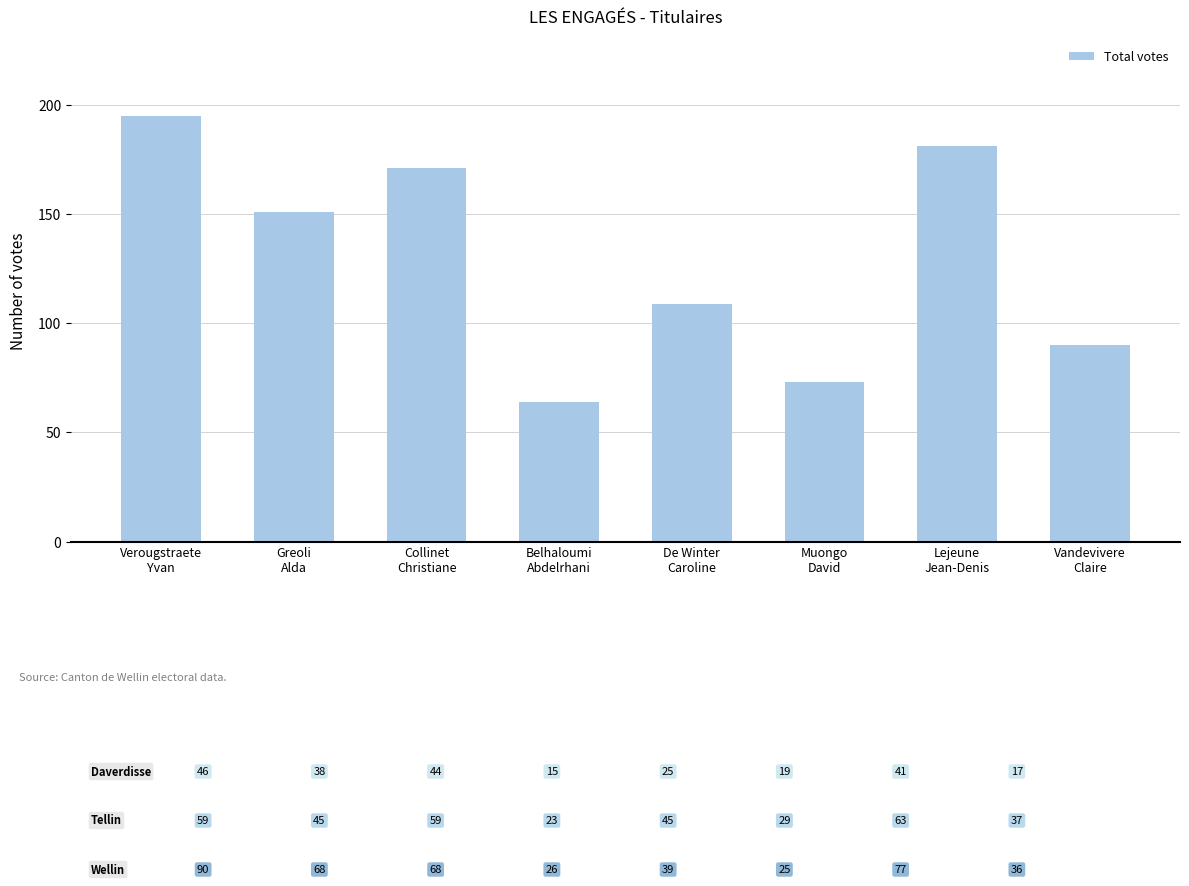

How many distinct data groups are displayed?

1